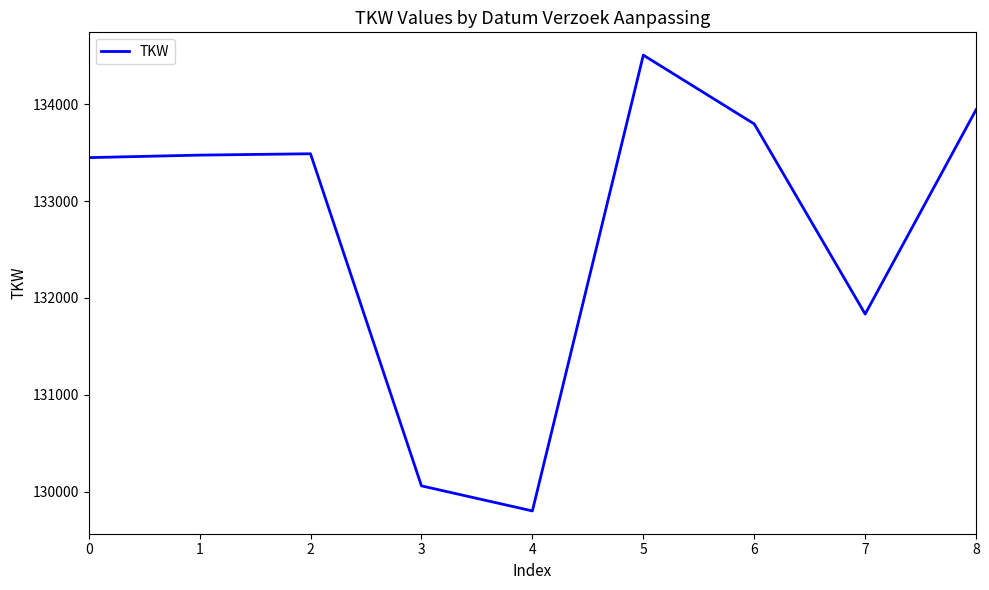

True or false: the data shows 62563 at 0.

False